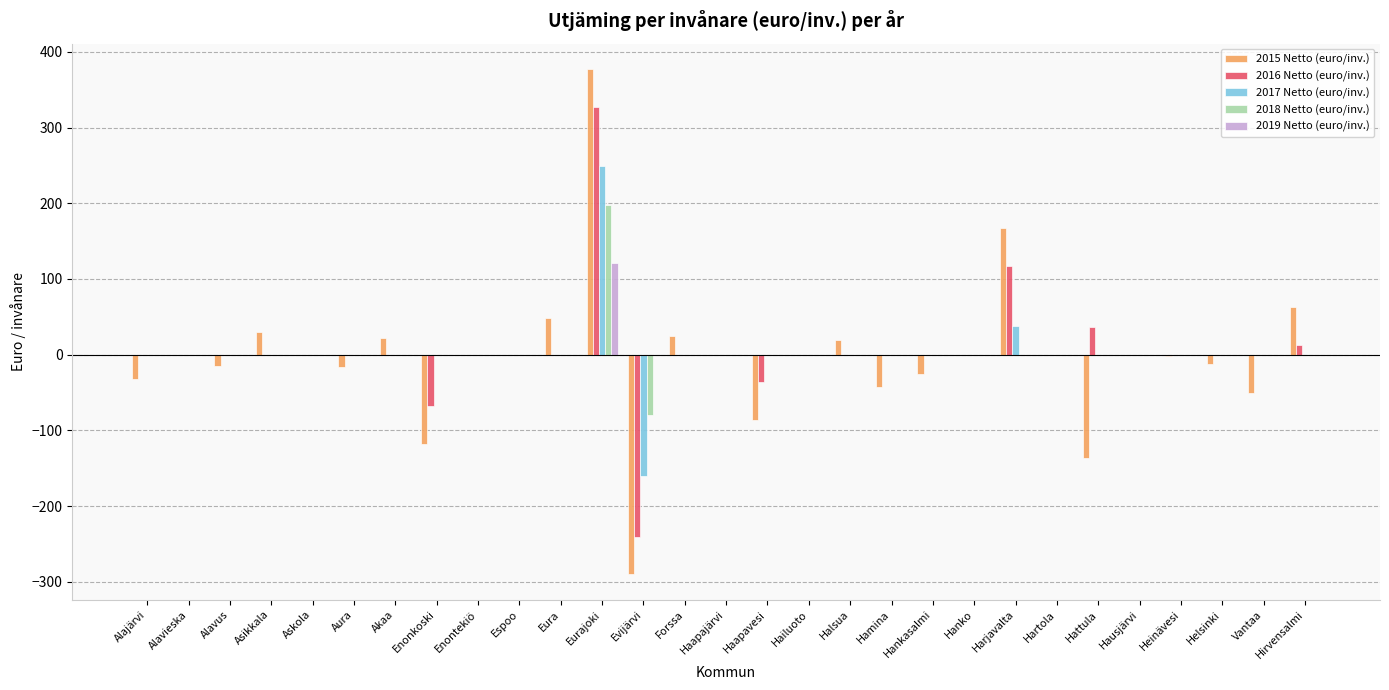

At which category is the sum across all series the highest?

Eurajoki